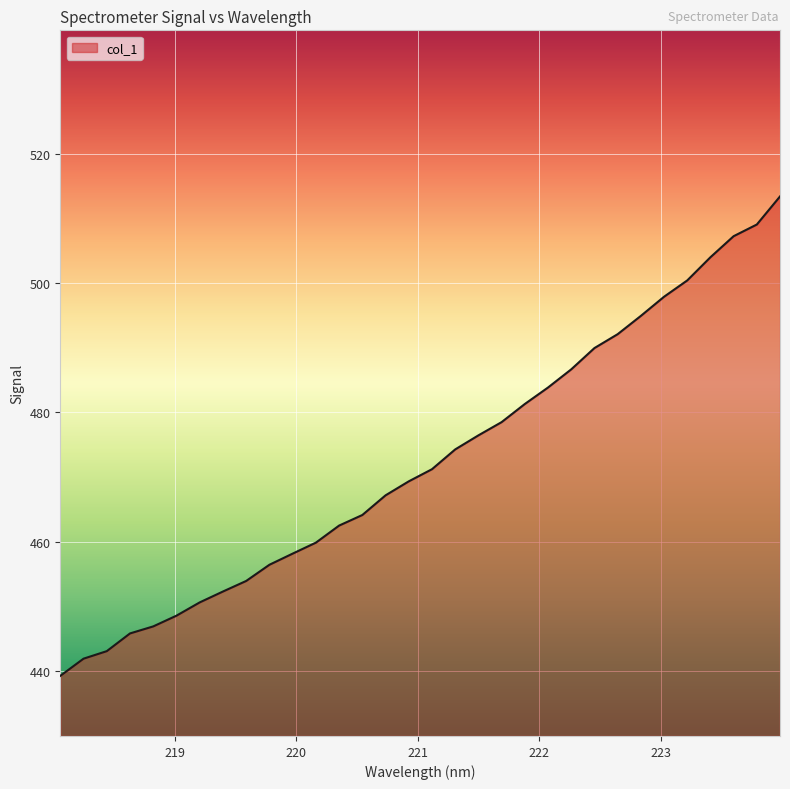

What is the difference between the maximum and minimum values?

74.1